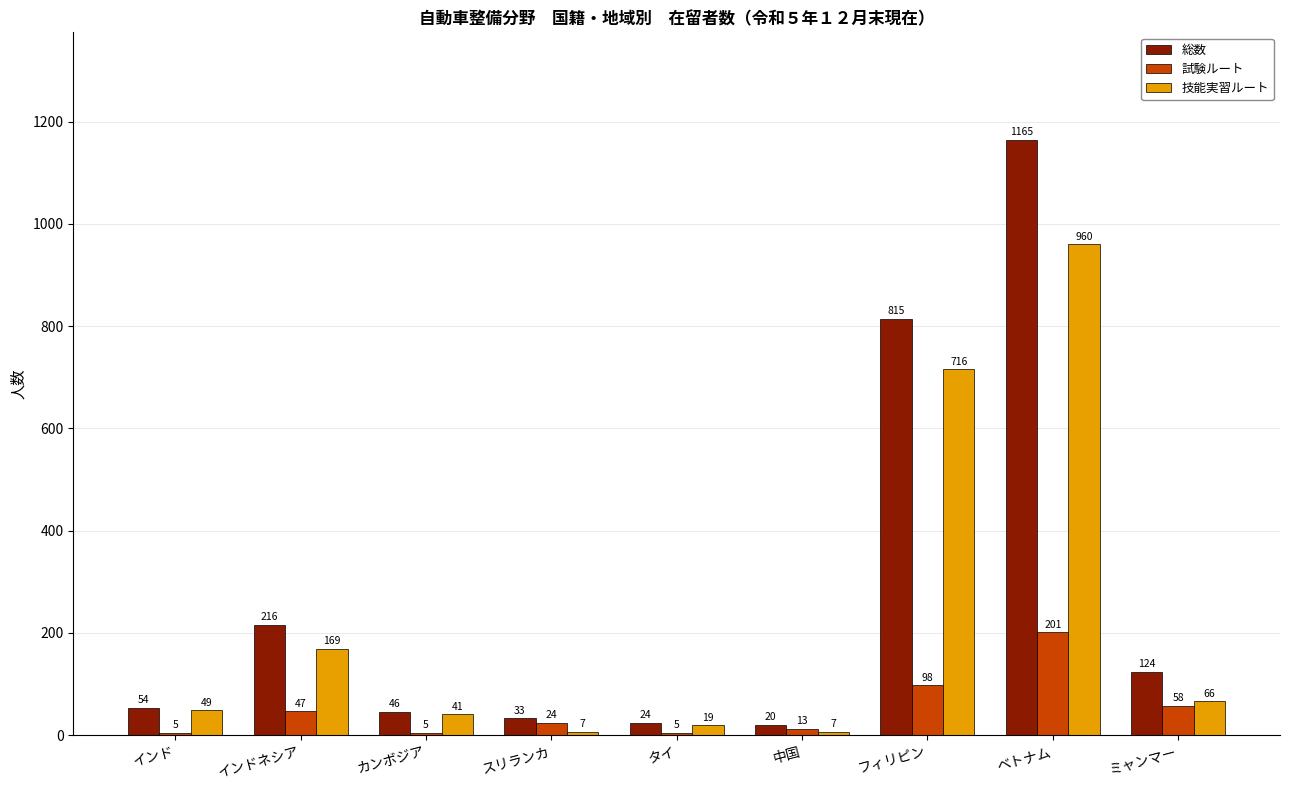

What is the spread (max minus min) of values at フィリピン?

717